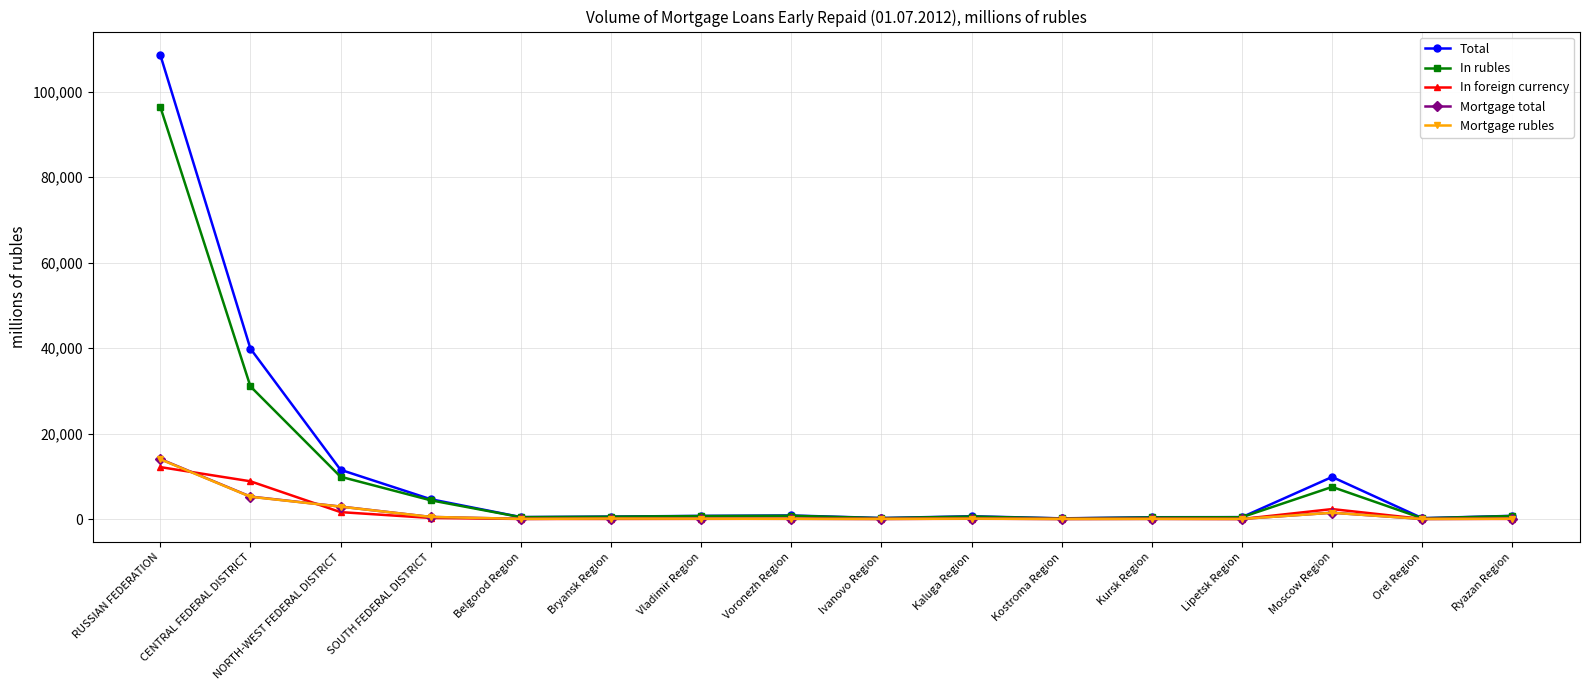

Which label corresponds to the largest value in the chart?

RUSSIAN FEDERATION